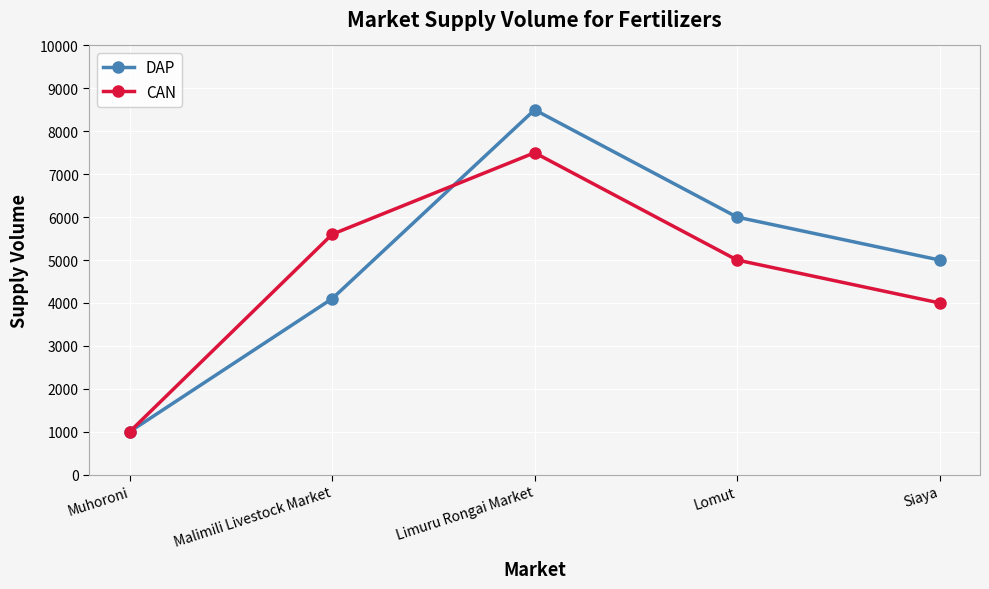

What is the label of the 1st point from the left?

Muhoroni